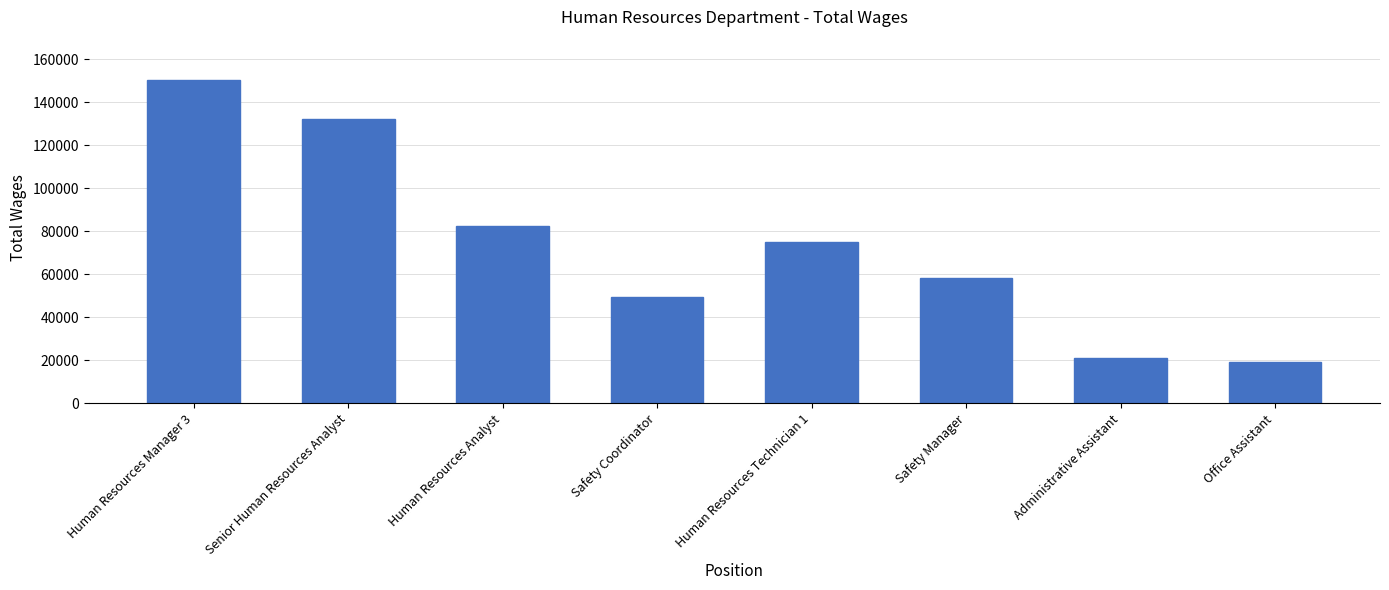

What is the greatest value displayed?

150429